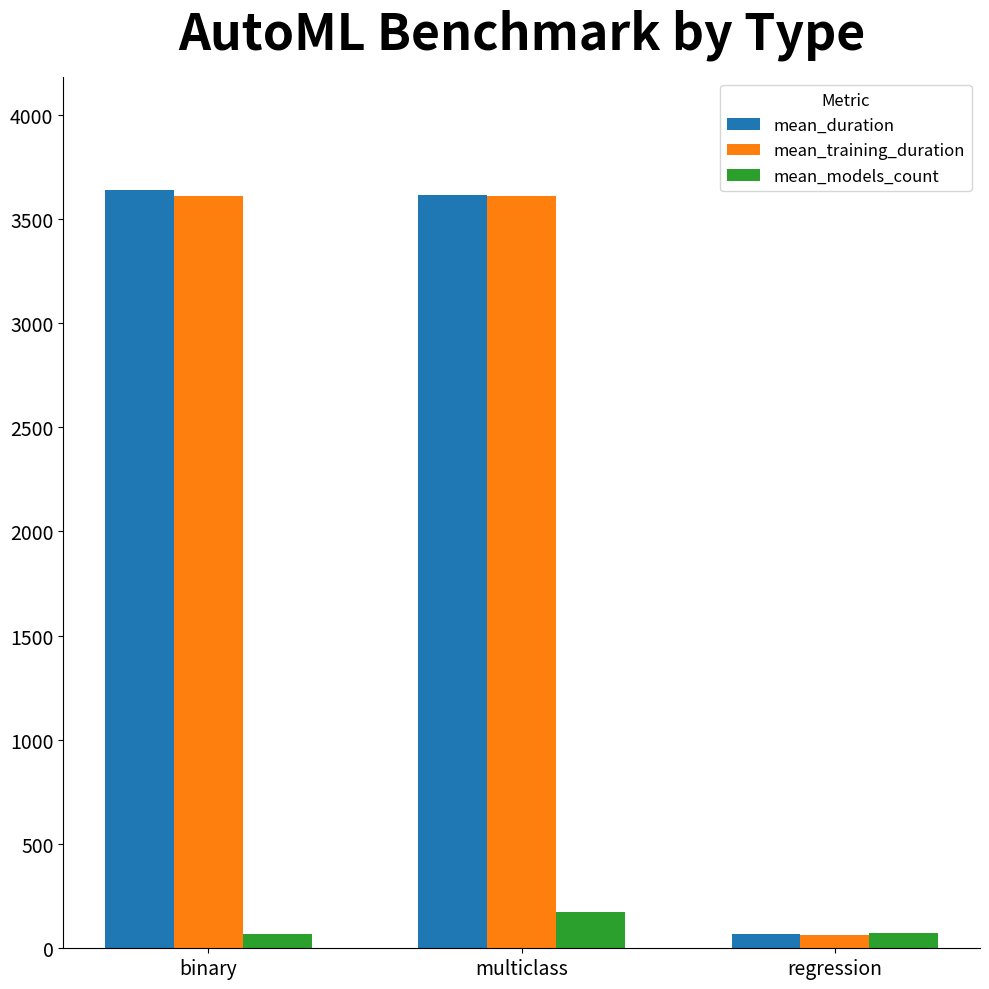

What is the greatest value displayed?

3635.9